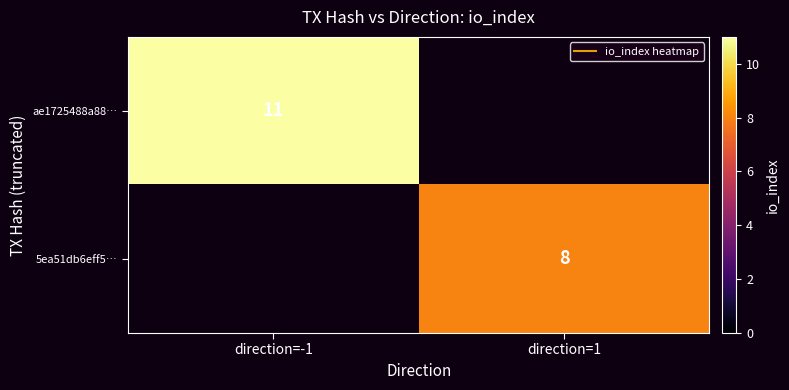

How many data points does each series have?

2